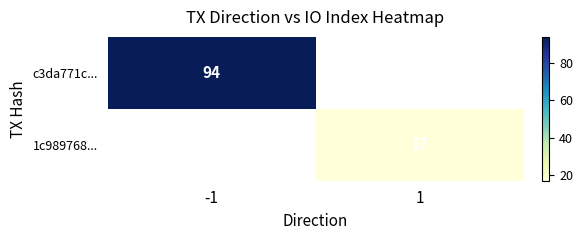

The c3da771c... series shows 94 at -1. True or false?

True